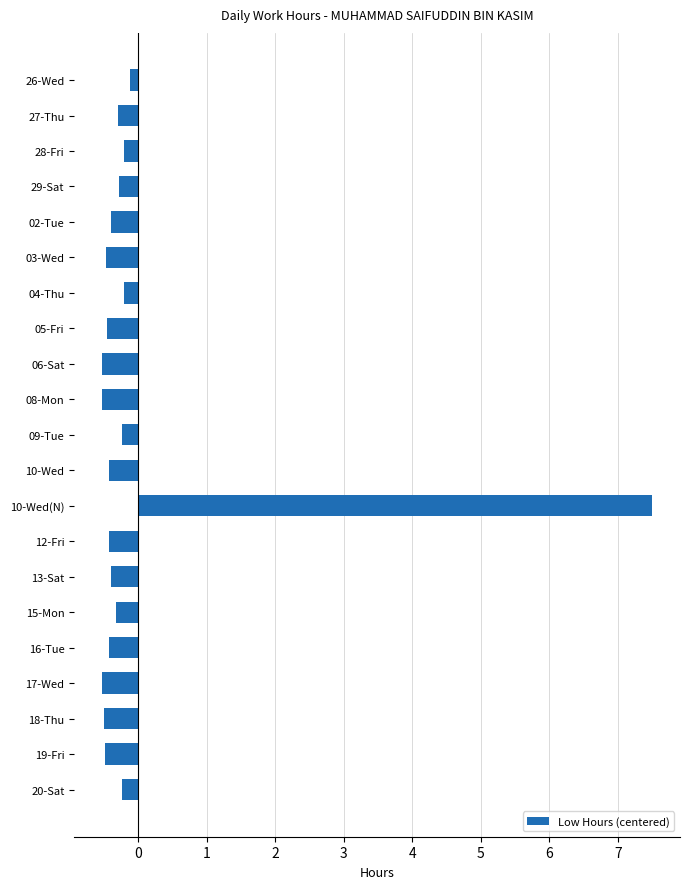

What is the value of the 12th bar from the top?

-0.4